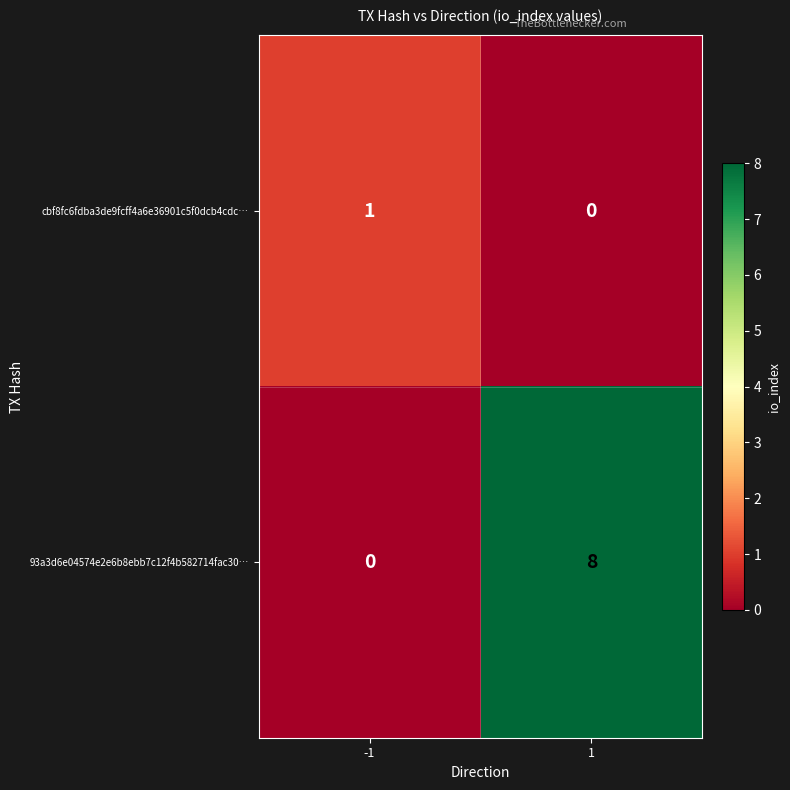

Which series has the largest total across all categories?

93a3d6e04574e2e6b8ebb7c12f4b582714fac30…